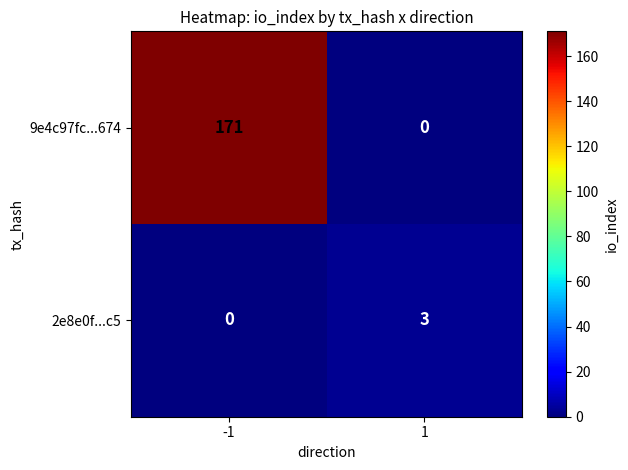

Between -1 and 1, which series saw the biggest shift?

9e4c97fc...674